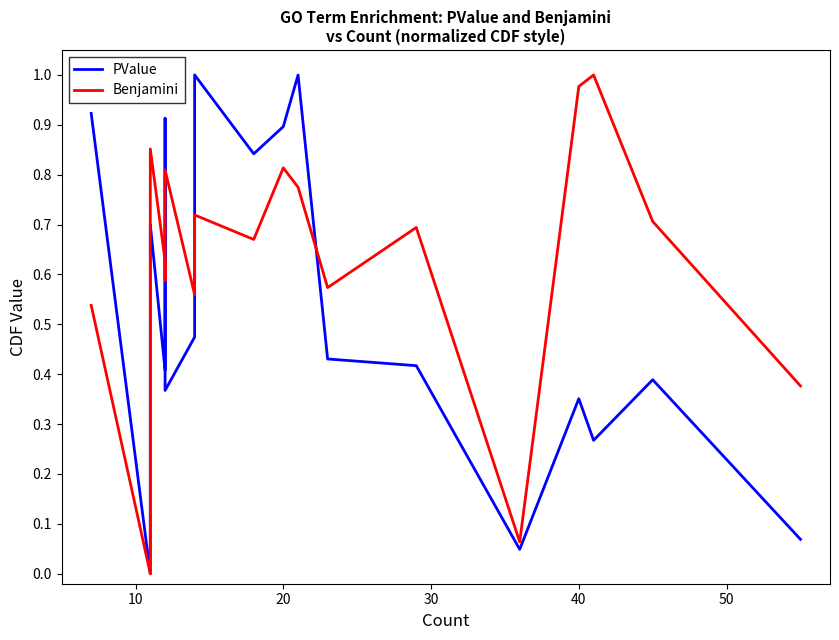

True or false: Benjamini and PValue cross at least once.

True